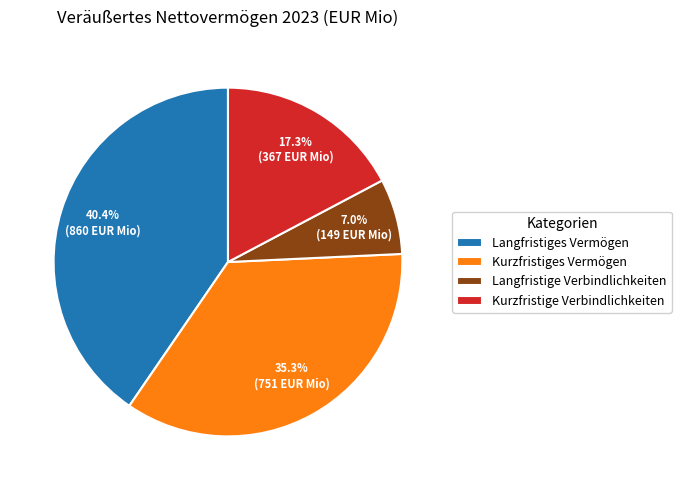

The Kurzfristiges Vermögen slice represents 35% of the pie. True or false?

True